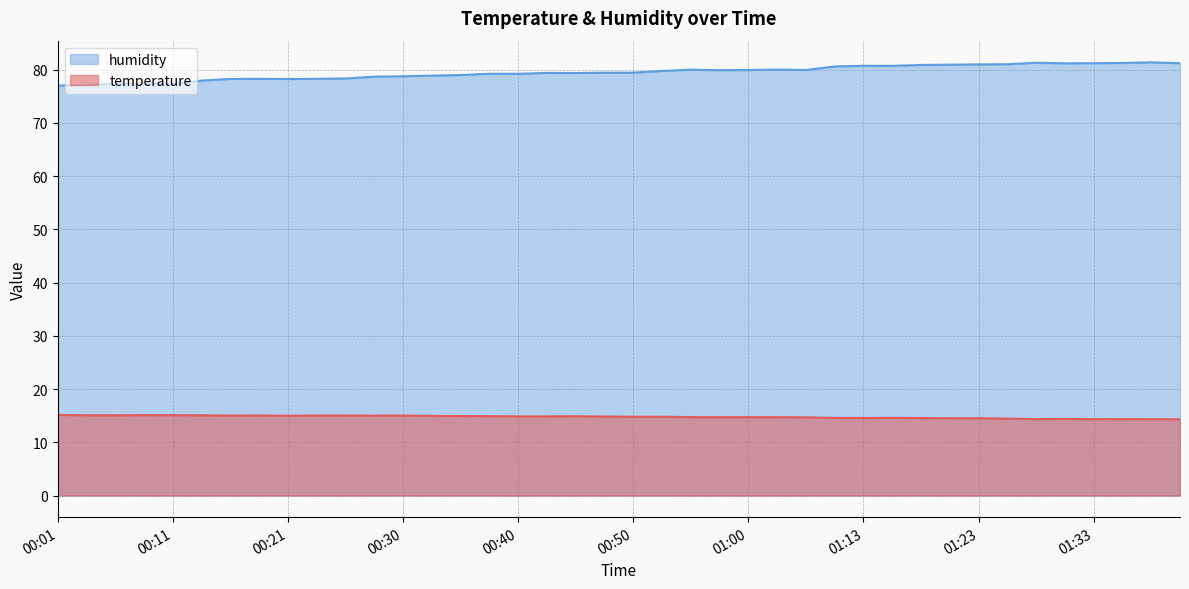

What is the label of the 16th point from the right?

01:00